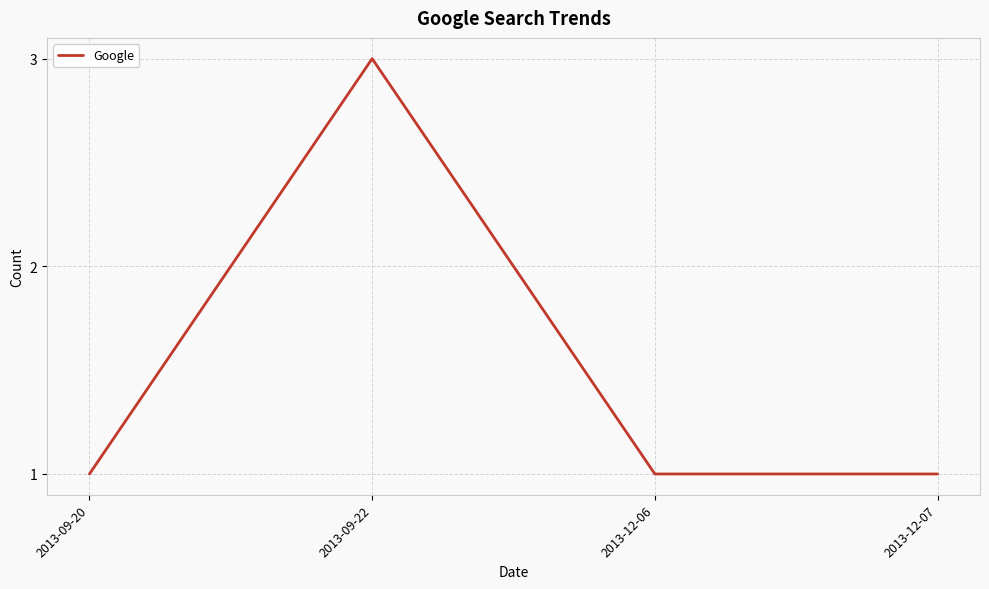

What is the difference between the maximum and minimum values?

2